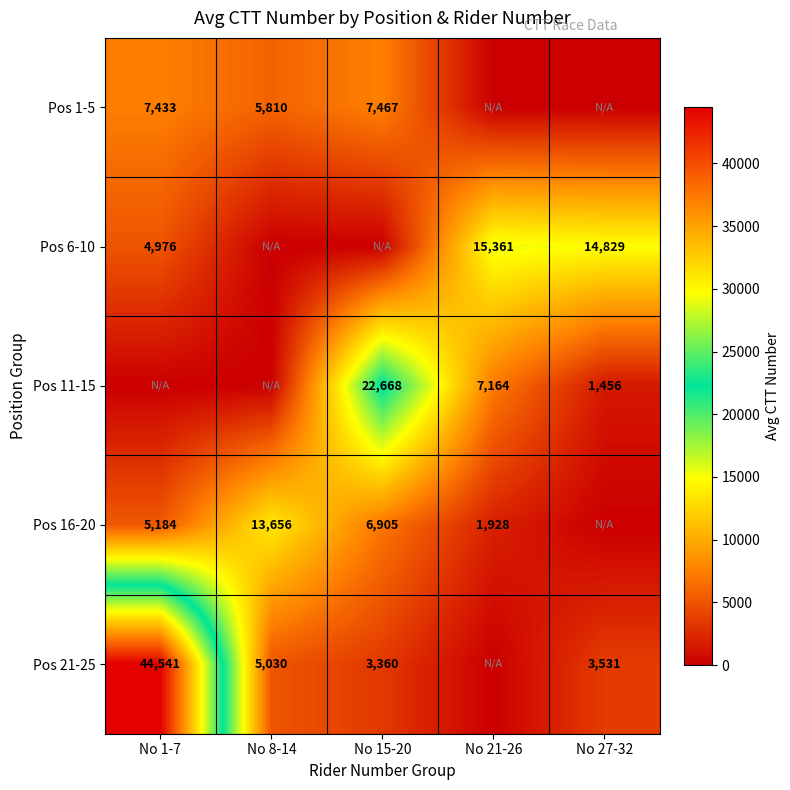

What is the difference between the Pos 6-10 values at No 21-26 and No 27-32?

532